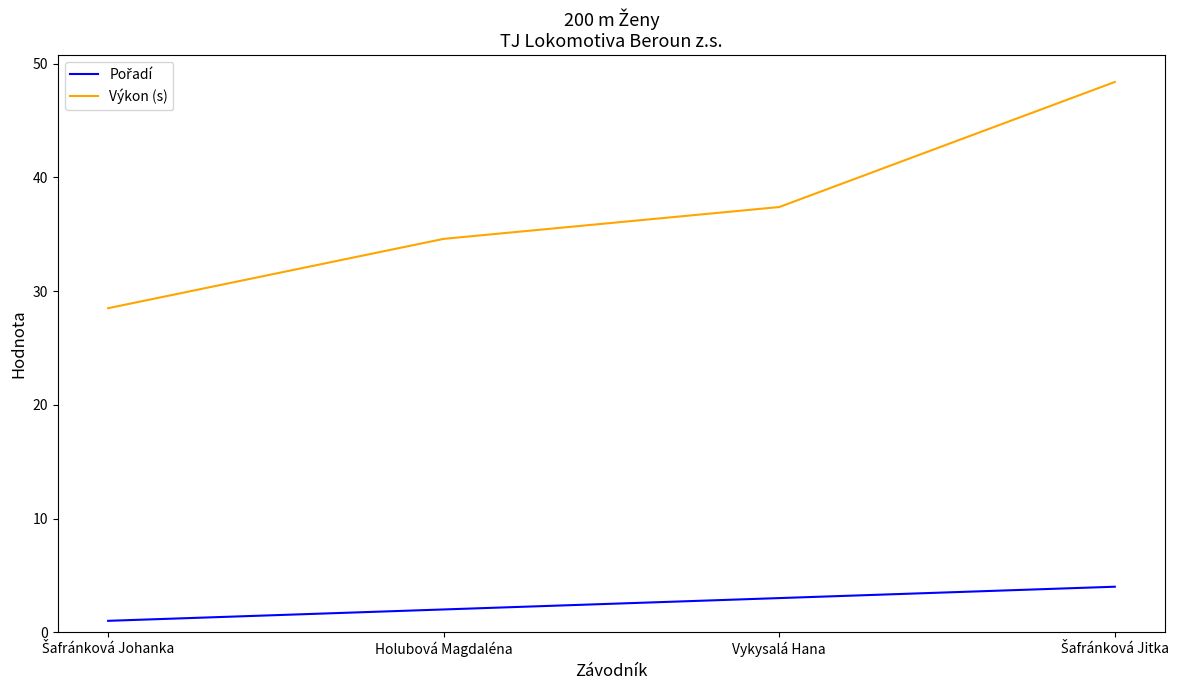

Which series has the widest spread of values?

Výkon (s)